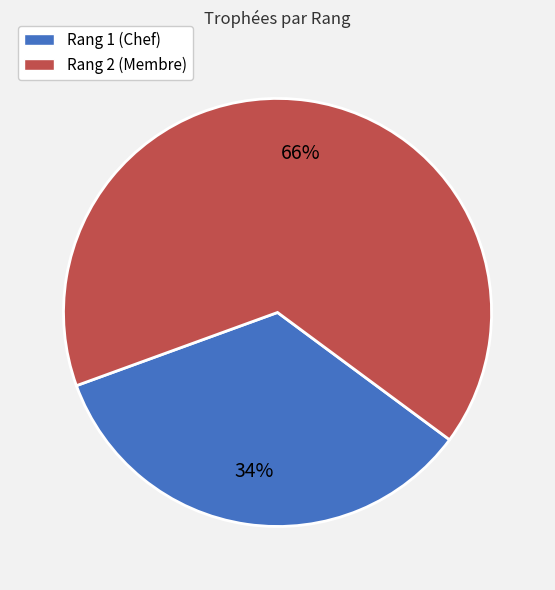

True or false: Rang 1 (Chef) accounts for 34% of the total.

True